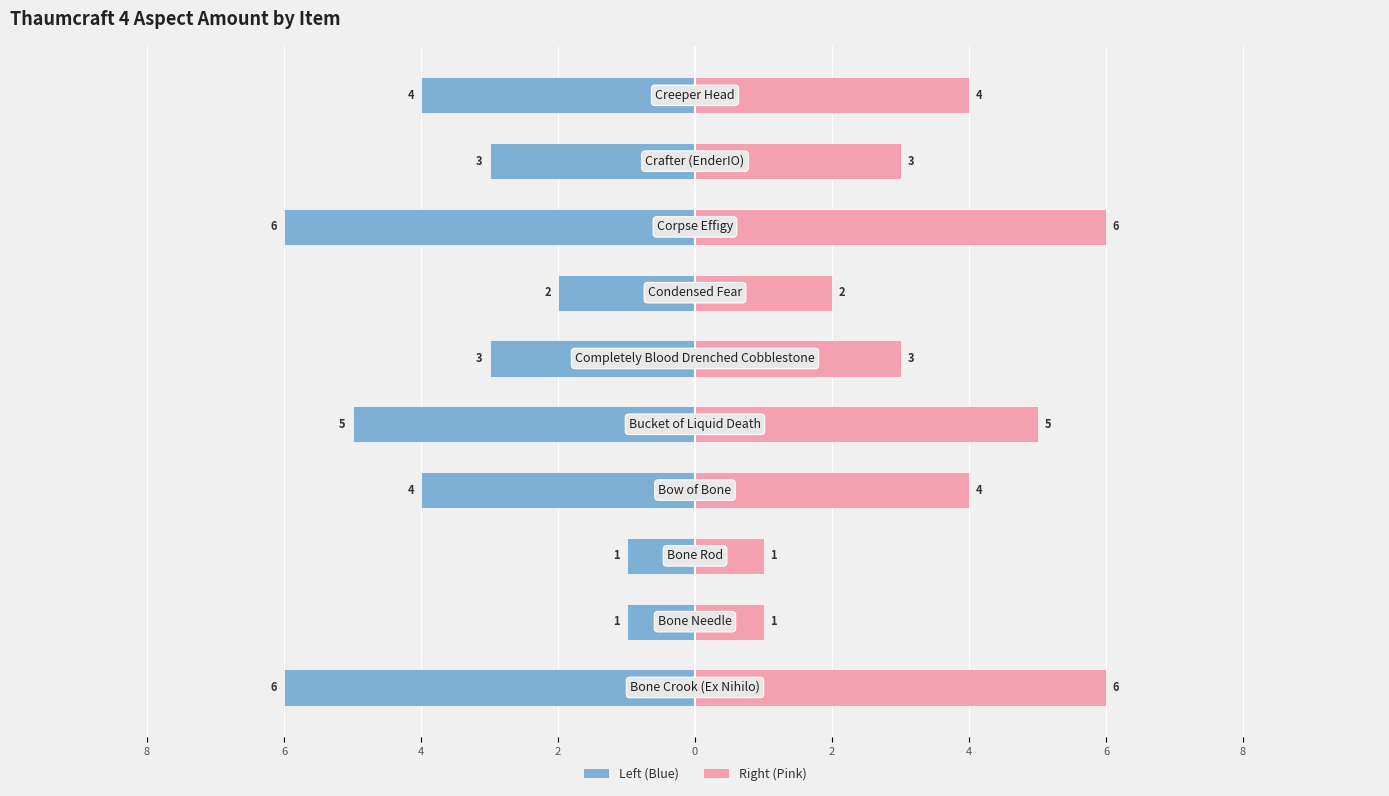

Count the Thaumcraft 4 aspect amount (right) values in the range 2 to 5.

6